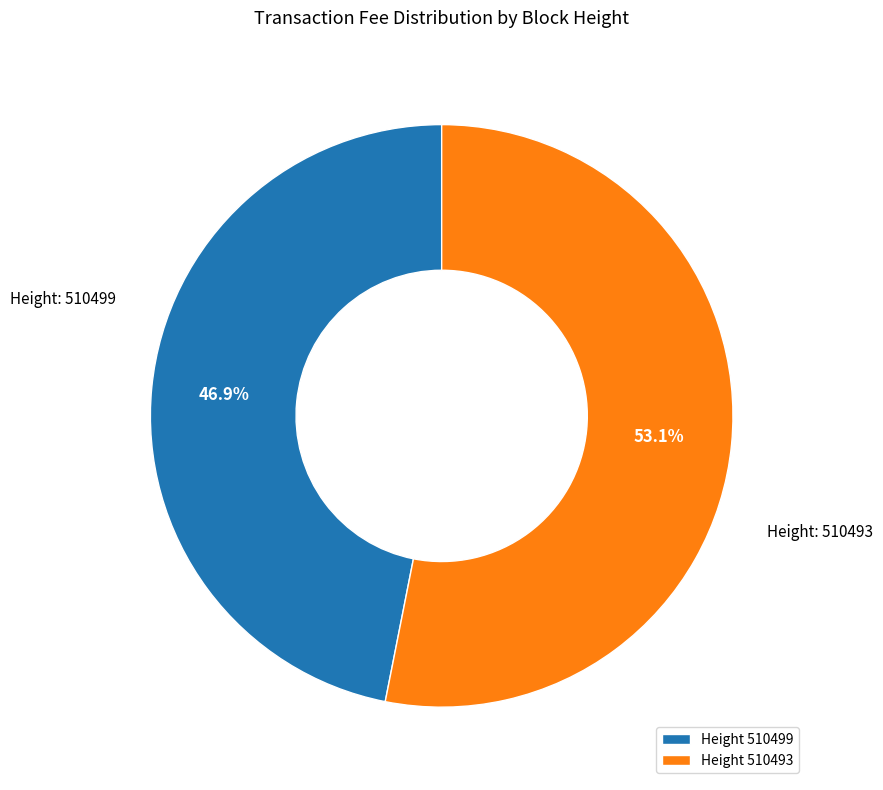

Count the number of slices in the pie.

2